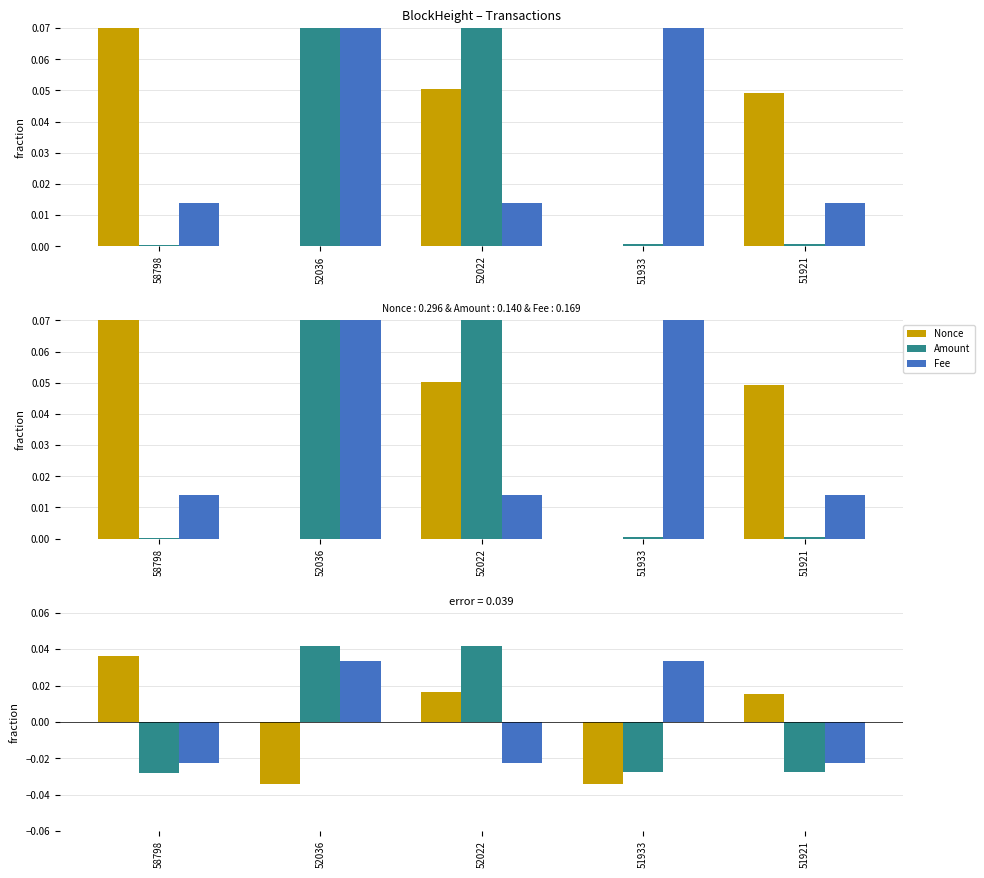

Which series has the largest total across all categories?

Fee